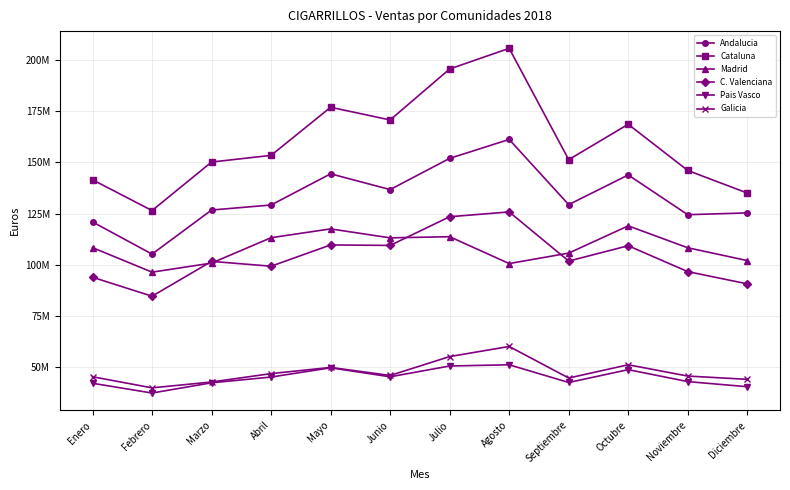

What are all the series names shown in the legend?

Andalucia, Cataluna, Madrid, C. Valenciana, Pais Vasco, Galicia